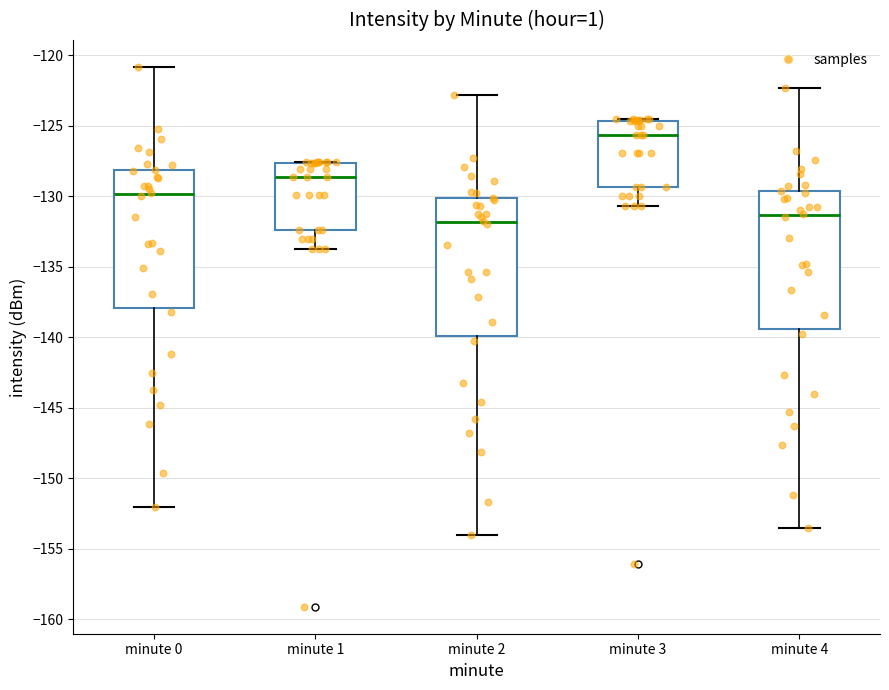

Which box has the lowest median line?

minute 2